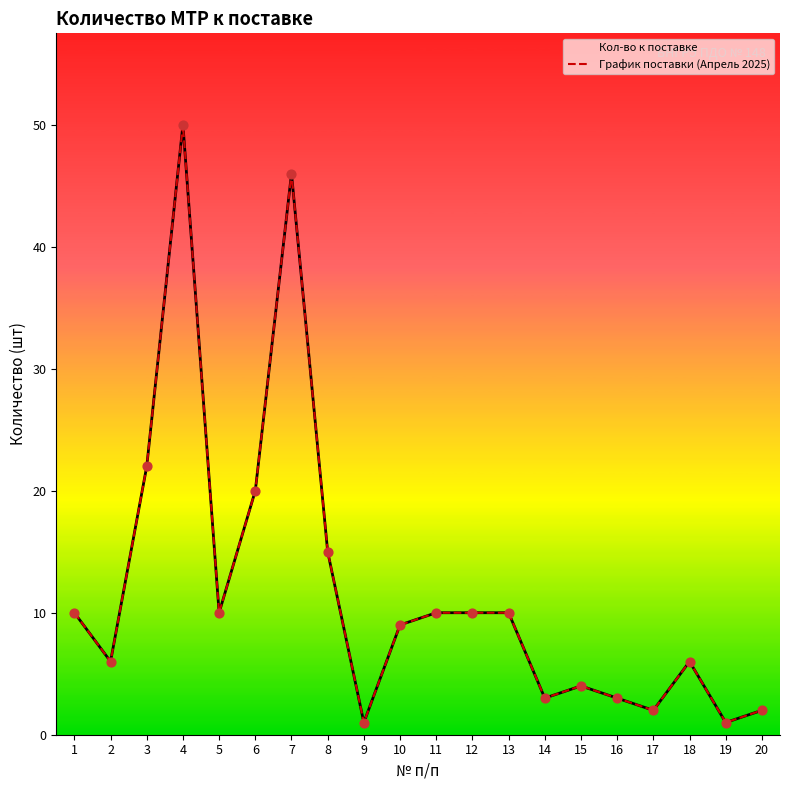

Is the value of Кол-во к поставке at 13 greater than the value of График поставки (Апрель 2025) at 19?

Yes